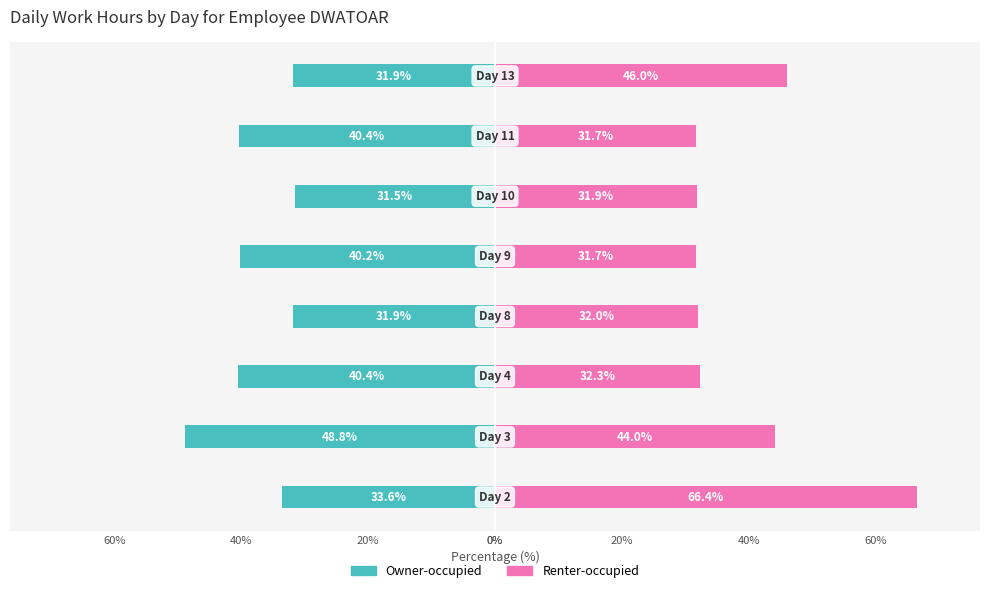

What is the value of the Renter-occupied bar at the 8th from the left?

66.4